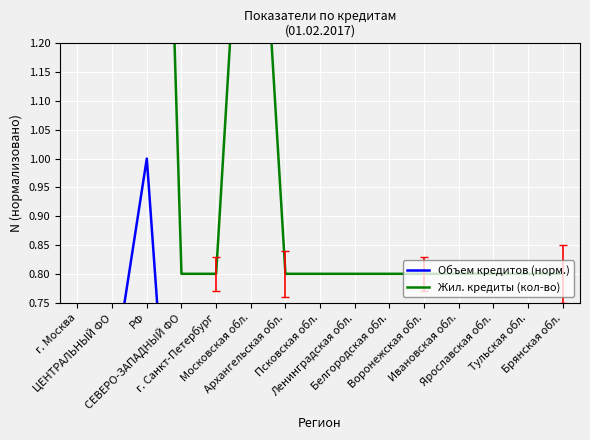

Which category has the lowest value in the Объем кредитов (норм.) series?

Брянская обл.